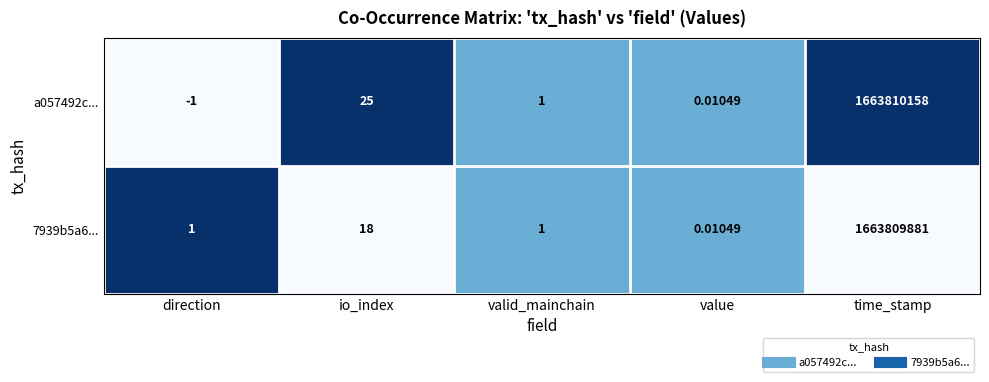

At which label does 7939b5a6... reach its minimum?

value